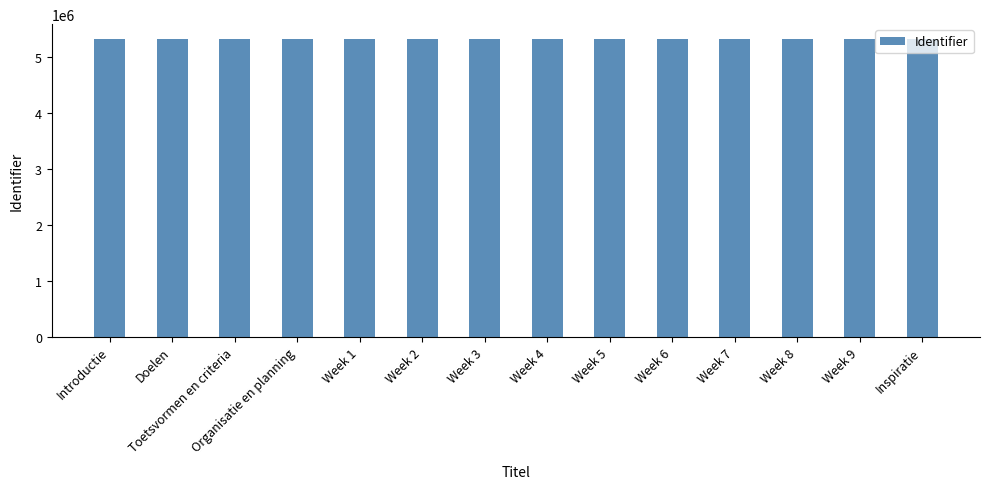

True or false: the data shows 3214213 at Week 9.

False